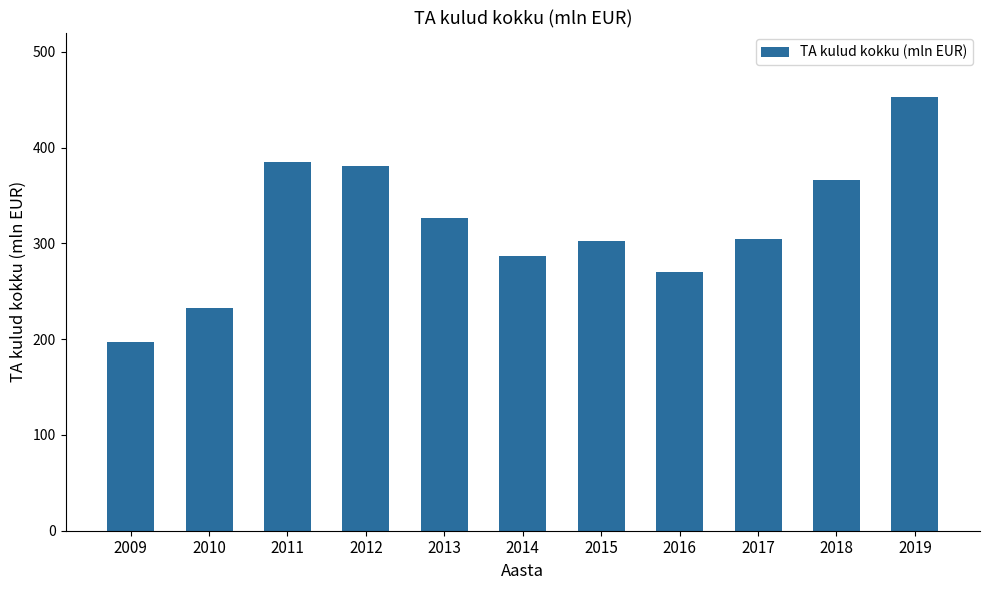

Count the number of values greater than 304.

6